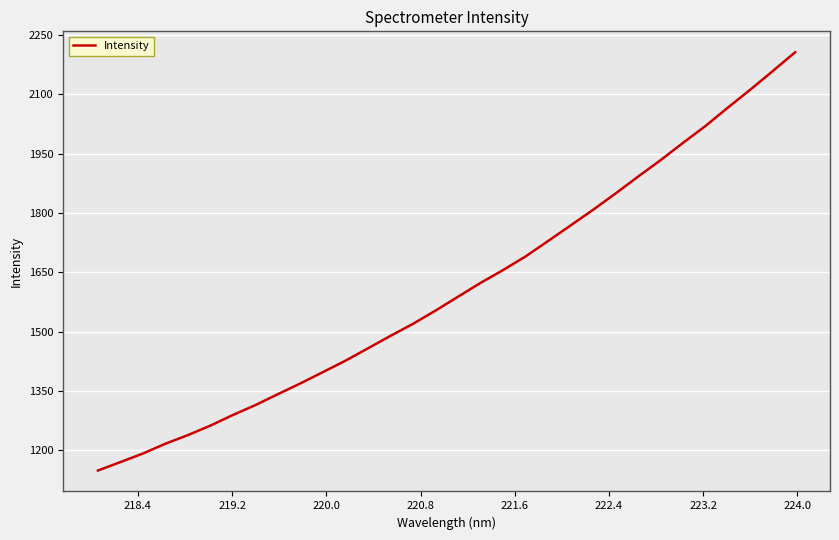

True or false: the data has more than 2 interior local peaks.

False